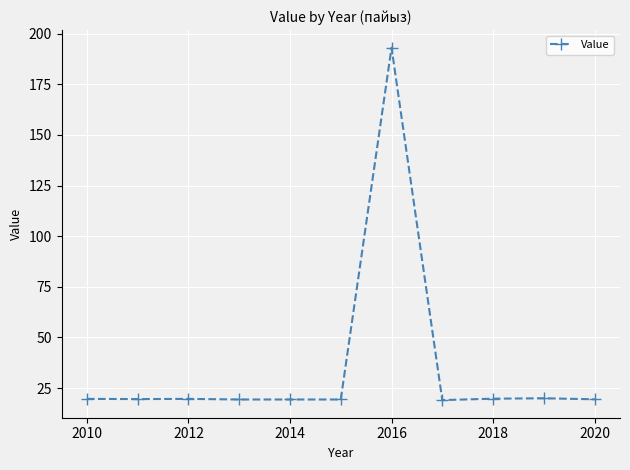

What is the difference between the maximum and minimum values?

173.9